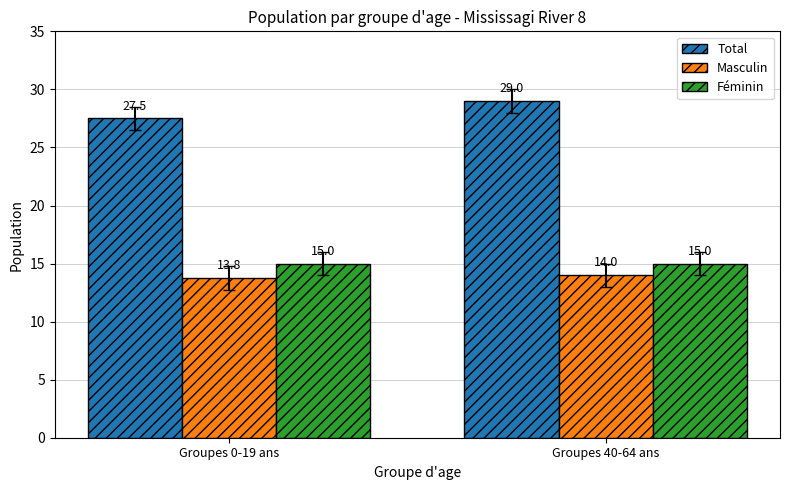

How many data points does each series have?

2